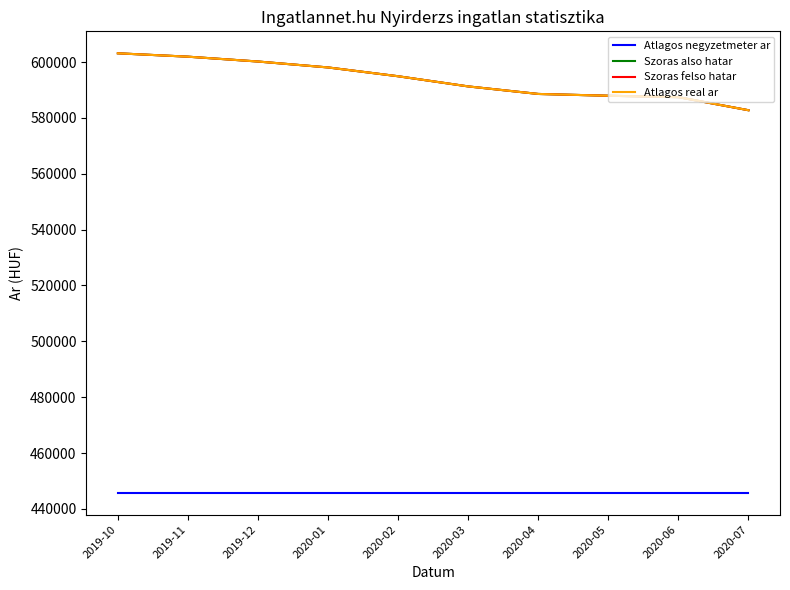

Which has a higher value, 2019-11 or 2020-01?

2019-11